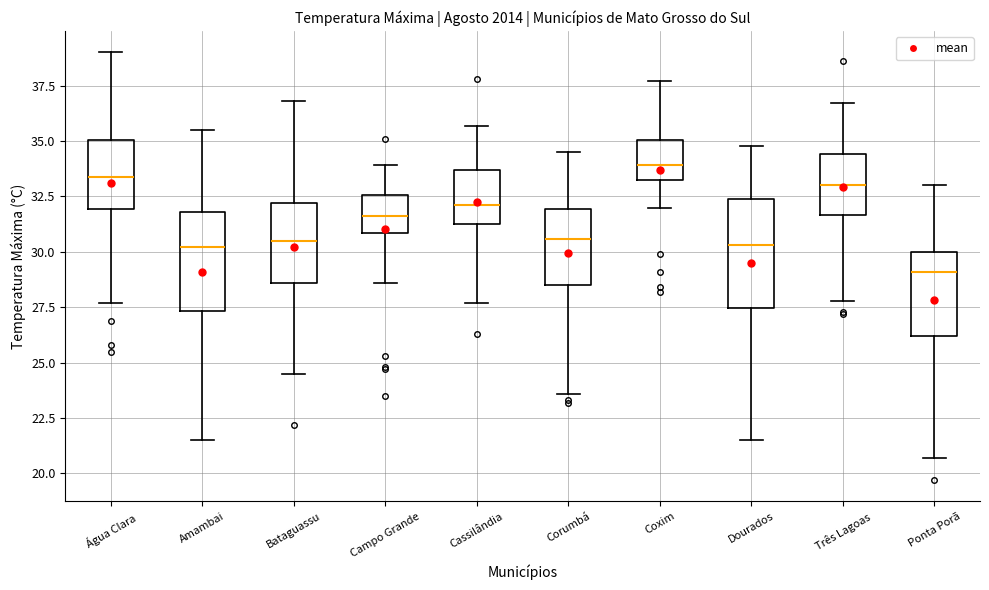

Which box is the tallest, from its lower edge to its upper edge?

Dourados